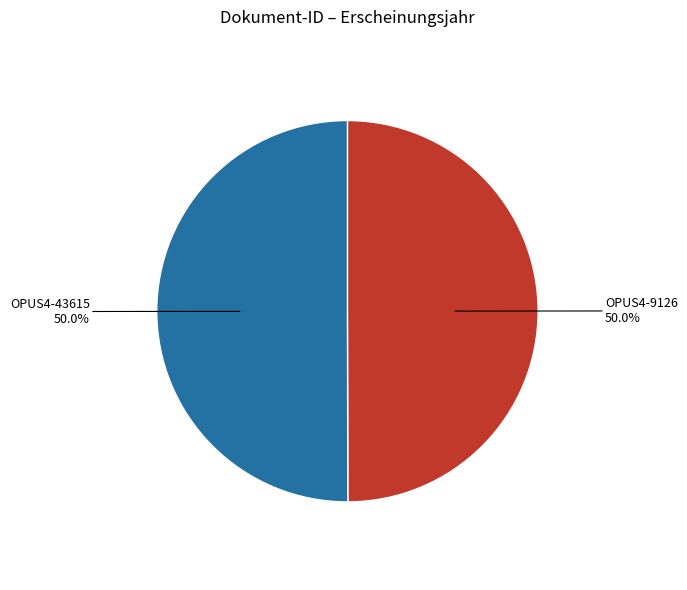

What percentage is the OPUS4-43615 slice, to the nearest percent?

50%